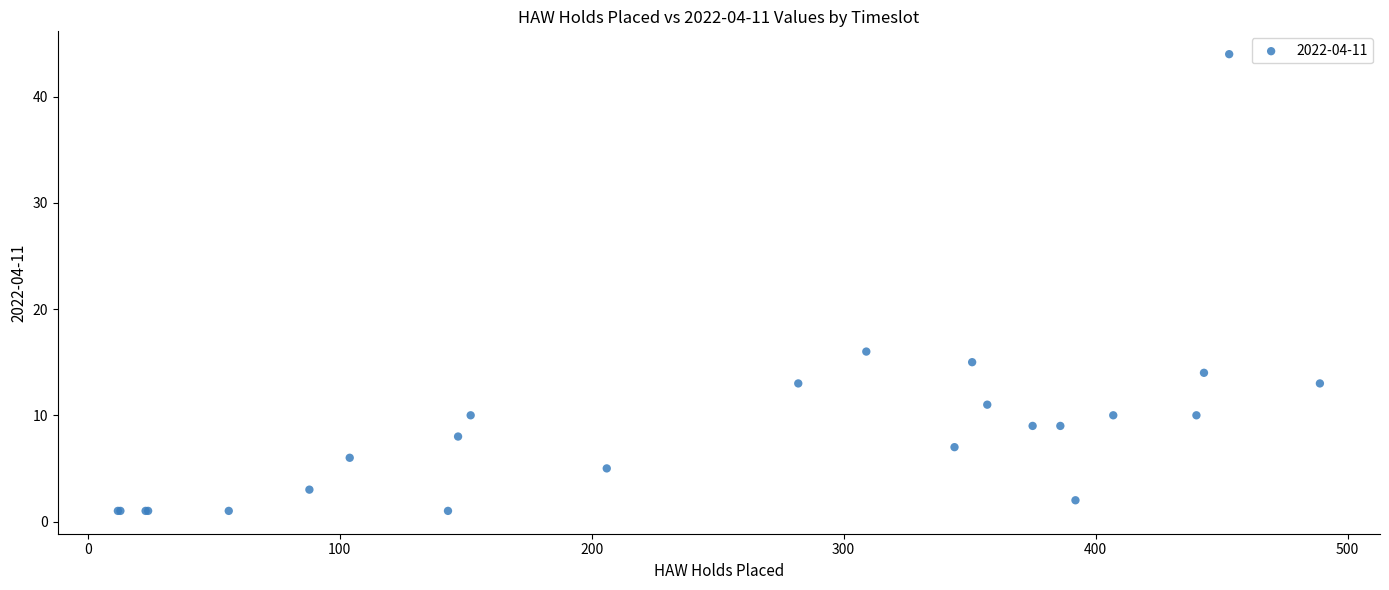

What Y value in the scatter plot is closest to 22?

16